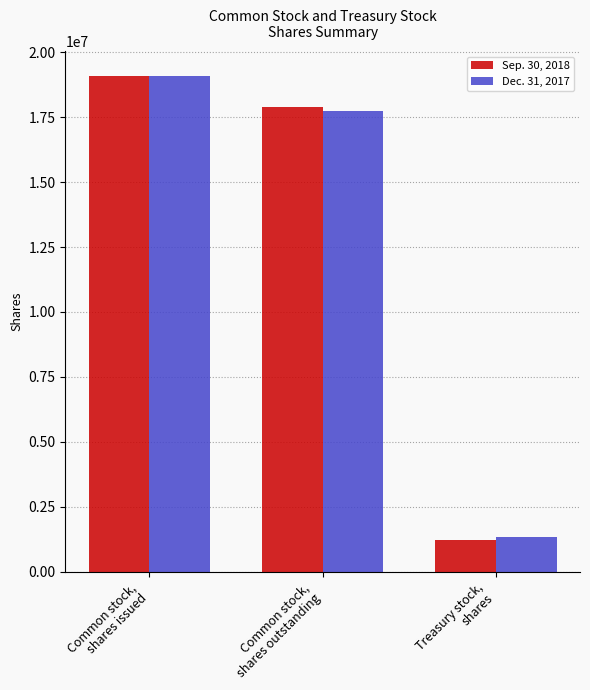

True or false: Dec. 31, 2017 has a value of 480272 at Treasury stock,
shares.

False